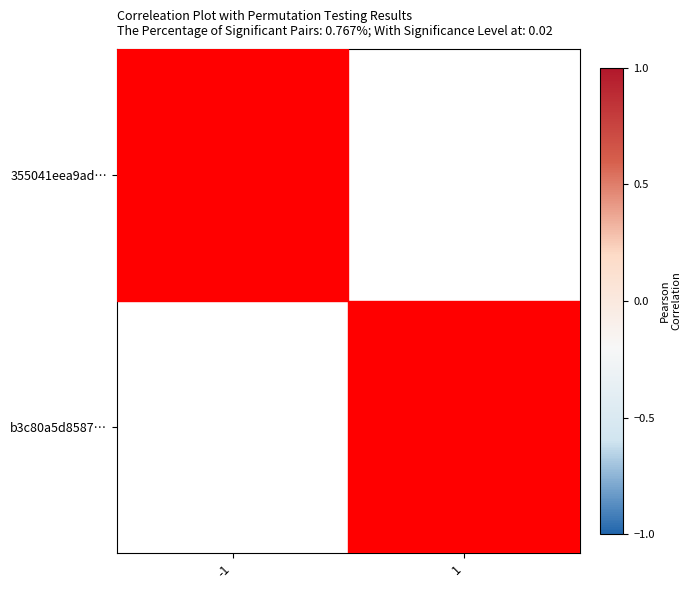

Which label corresponds to the largest value in the chart?

-1